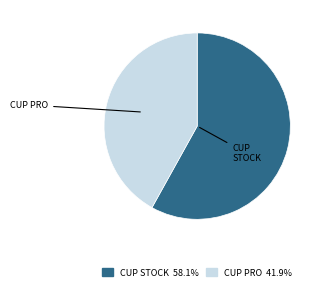

Is there a majority slice in this chart?

Yes